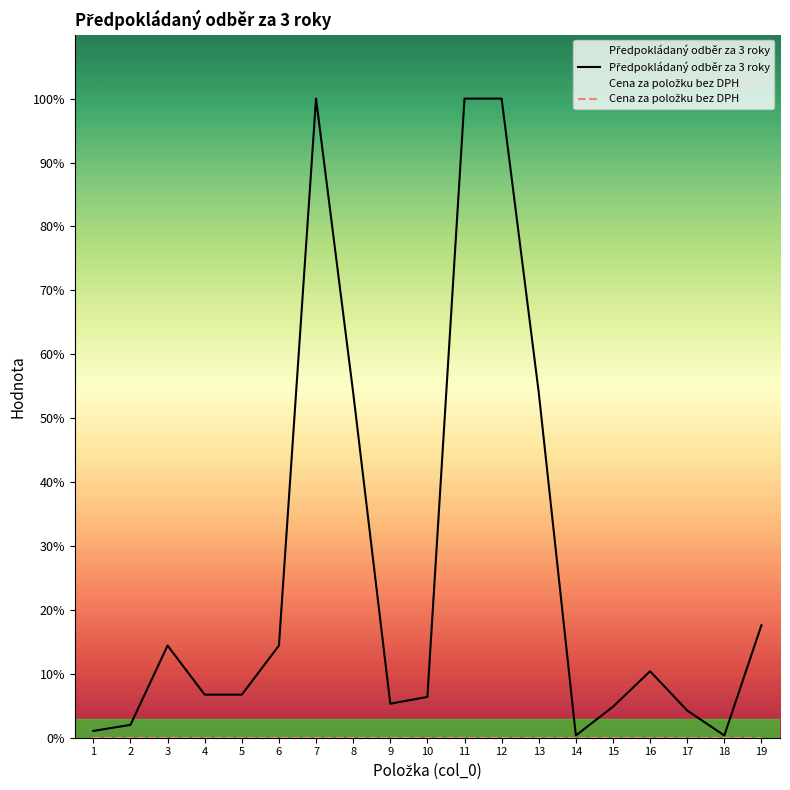

At which category does the chart reach its minimum across all series?

1